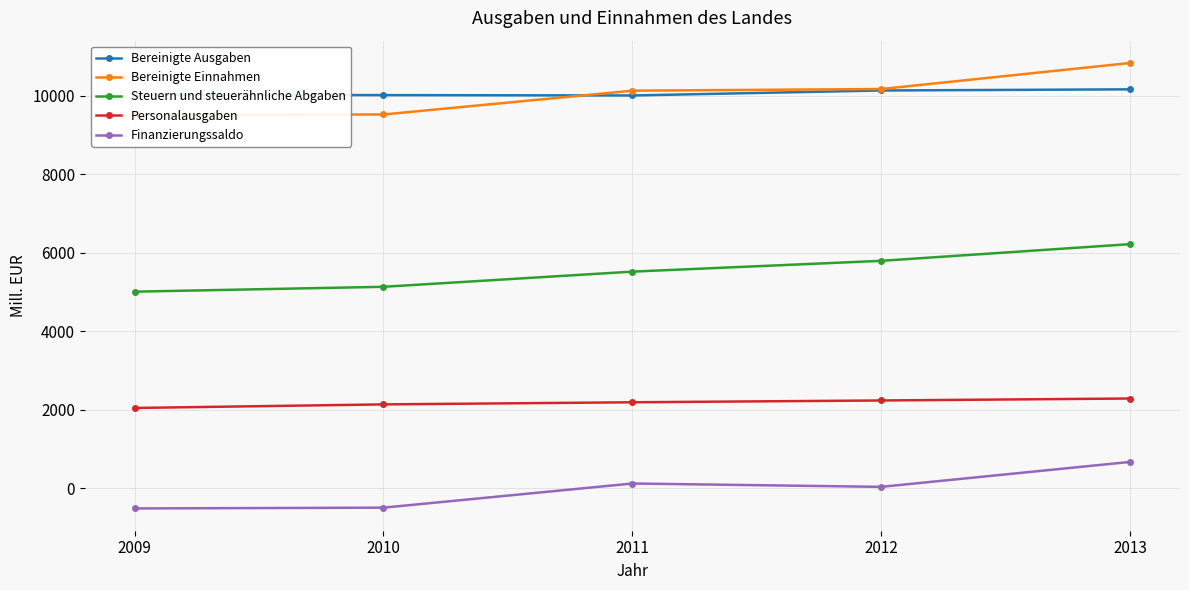

True or false: Bereinigte Einnahmen and Finanzierungssaldo intersect in this chart.

False